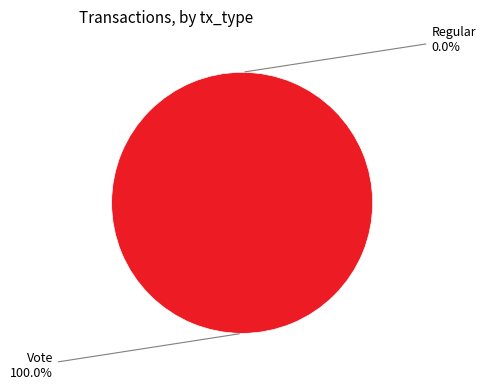

How many segments does this pie chart have?

2